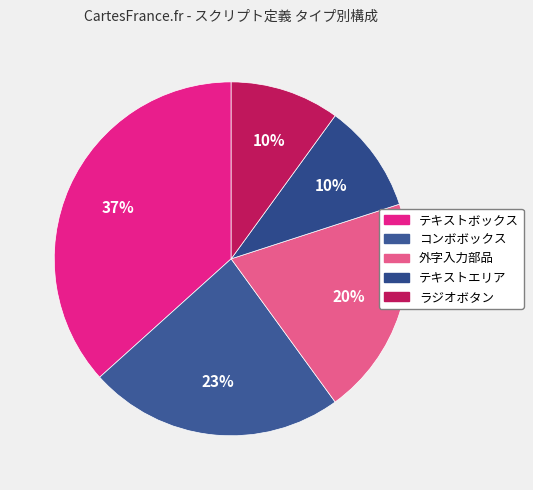

Which slice is the largest?

テキストボックス